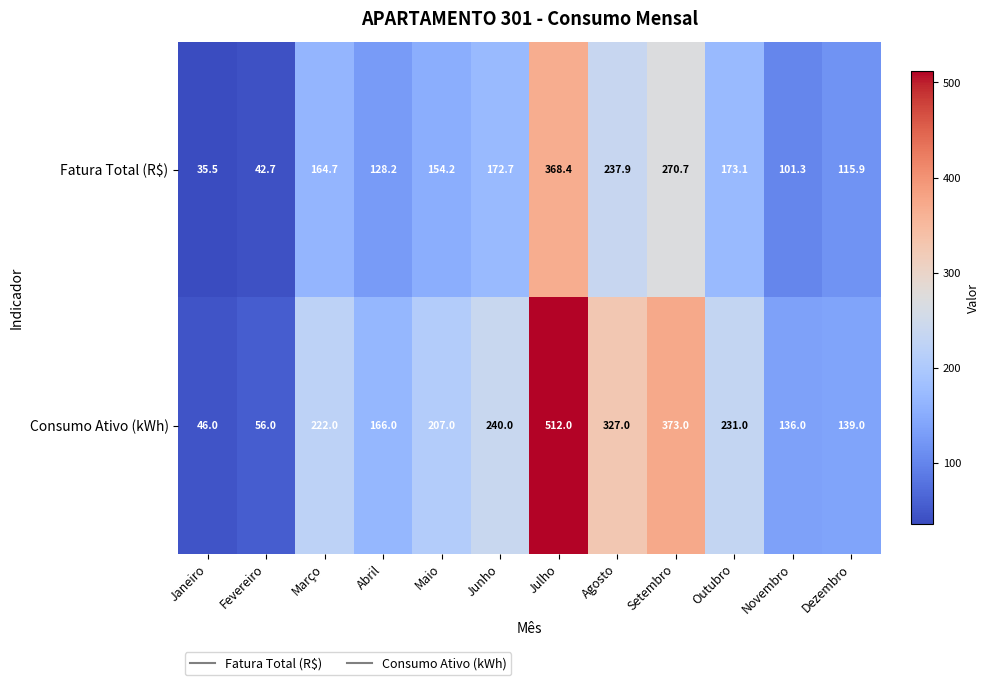

Reading left to right, extract all data points from this chart.

Fatura Total (R$): Janeiro=35.5	Fevereiro=42.7	Março=164.7	Abril=128.2	Maio=154.2	Junho=172.7	Julho=368.4	Agosto=237.9	Setembro=270.7	Outubro=173.1	Novembro=101.3	Dezembro=115.9
Consumo Ativo (kWh): Janeiro=46.0	Fevereiro=56.0	Março=222.0	Abril=166.0	Maio=207.0	Junho=240.0	Julho=512.0	Agosto=327.0	Setembro=373.0	Outubro=231.0	Novembro=136.0	Dezembro=139.0